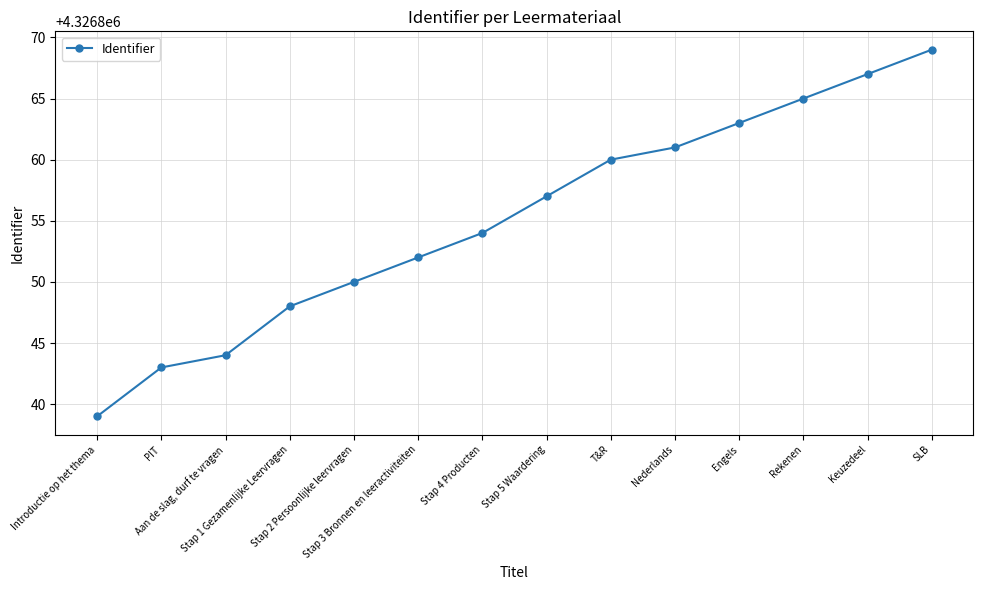

Which has a higher value, Keuzedeel or Stap 3 Bronnen en leeractiviteiten?

Keuzedeel